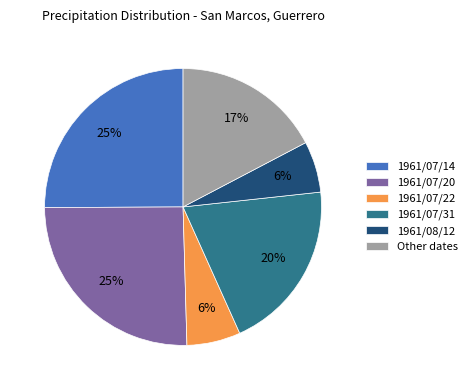

To the nearest percent, what is the difference between the largest and smallest slice percentages?

19%